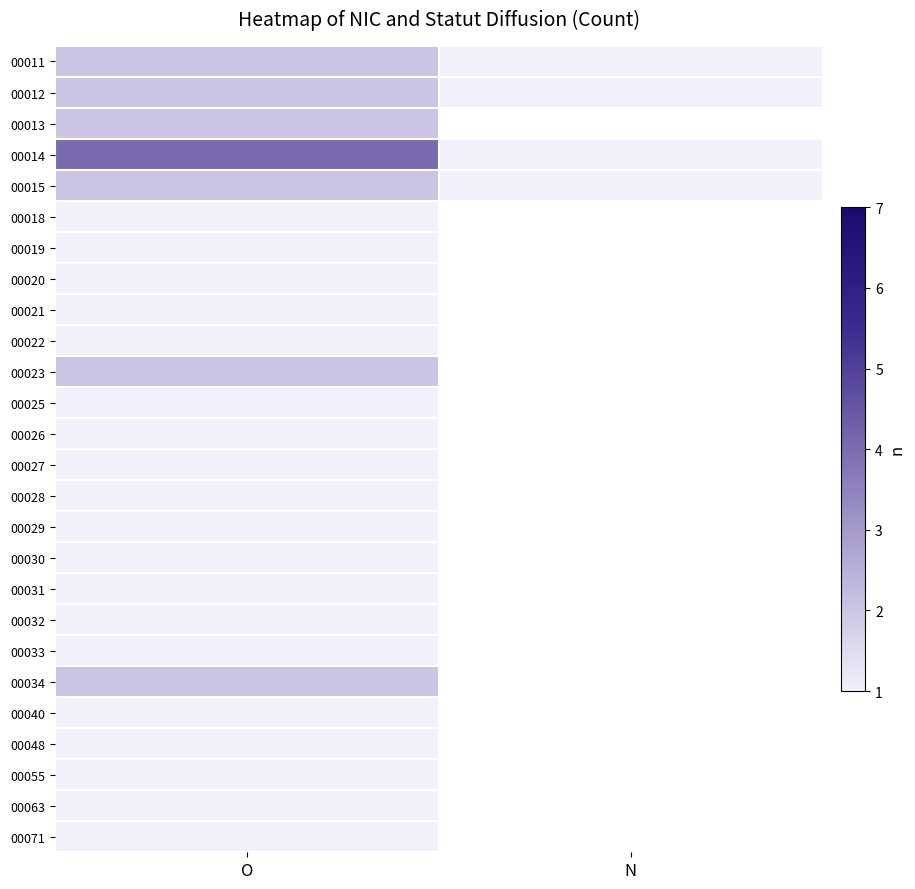

Which has a higher value, O or N?

O